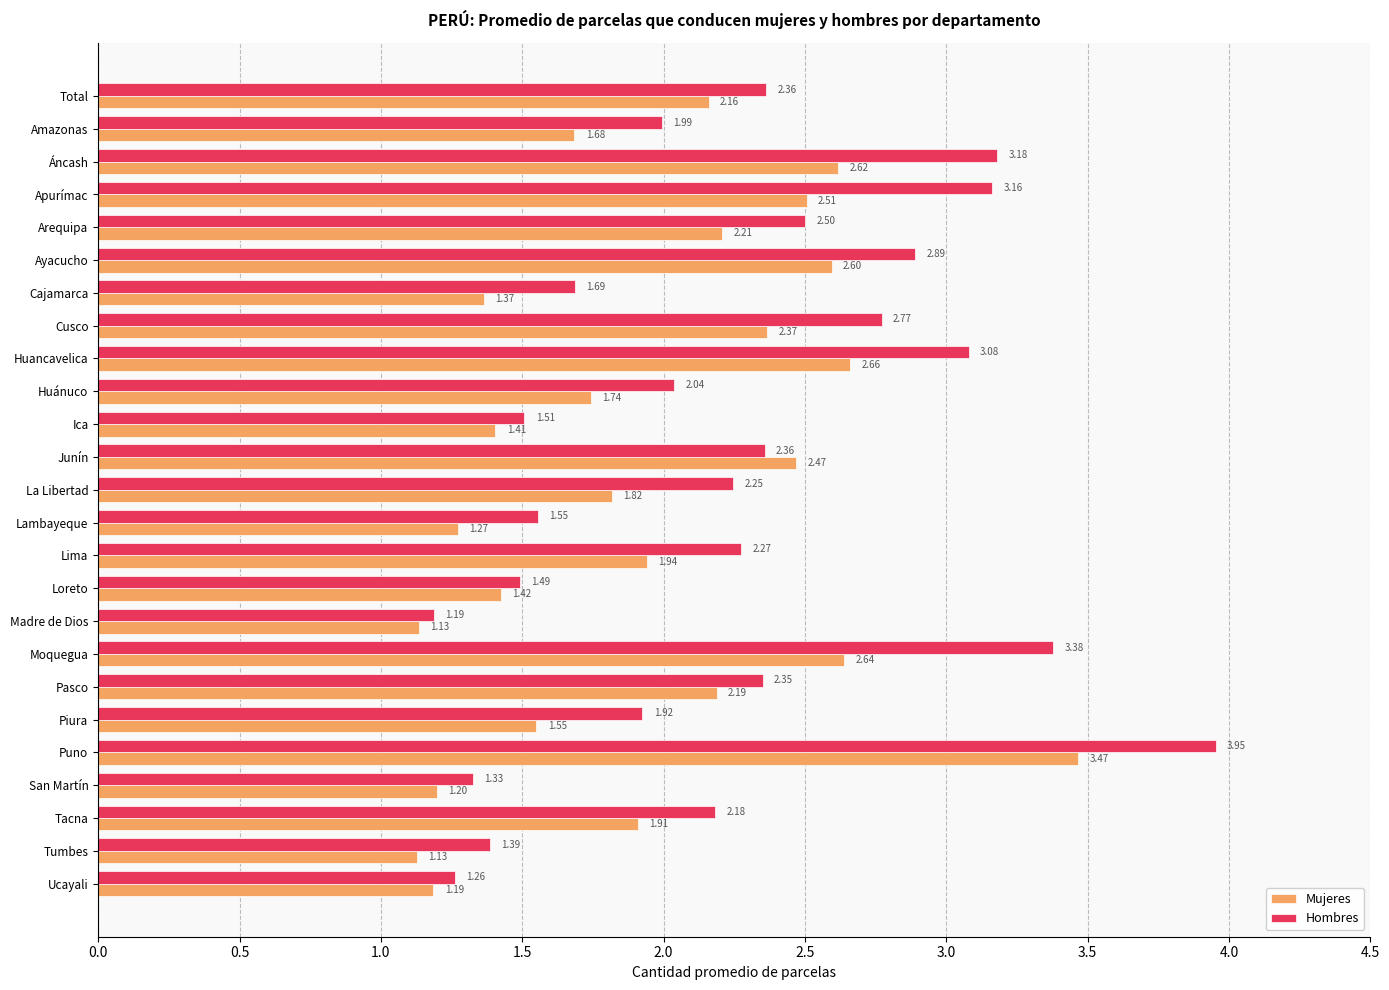

At which label does Mujeres reach its peak?

Puno